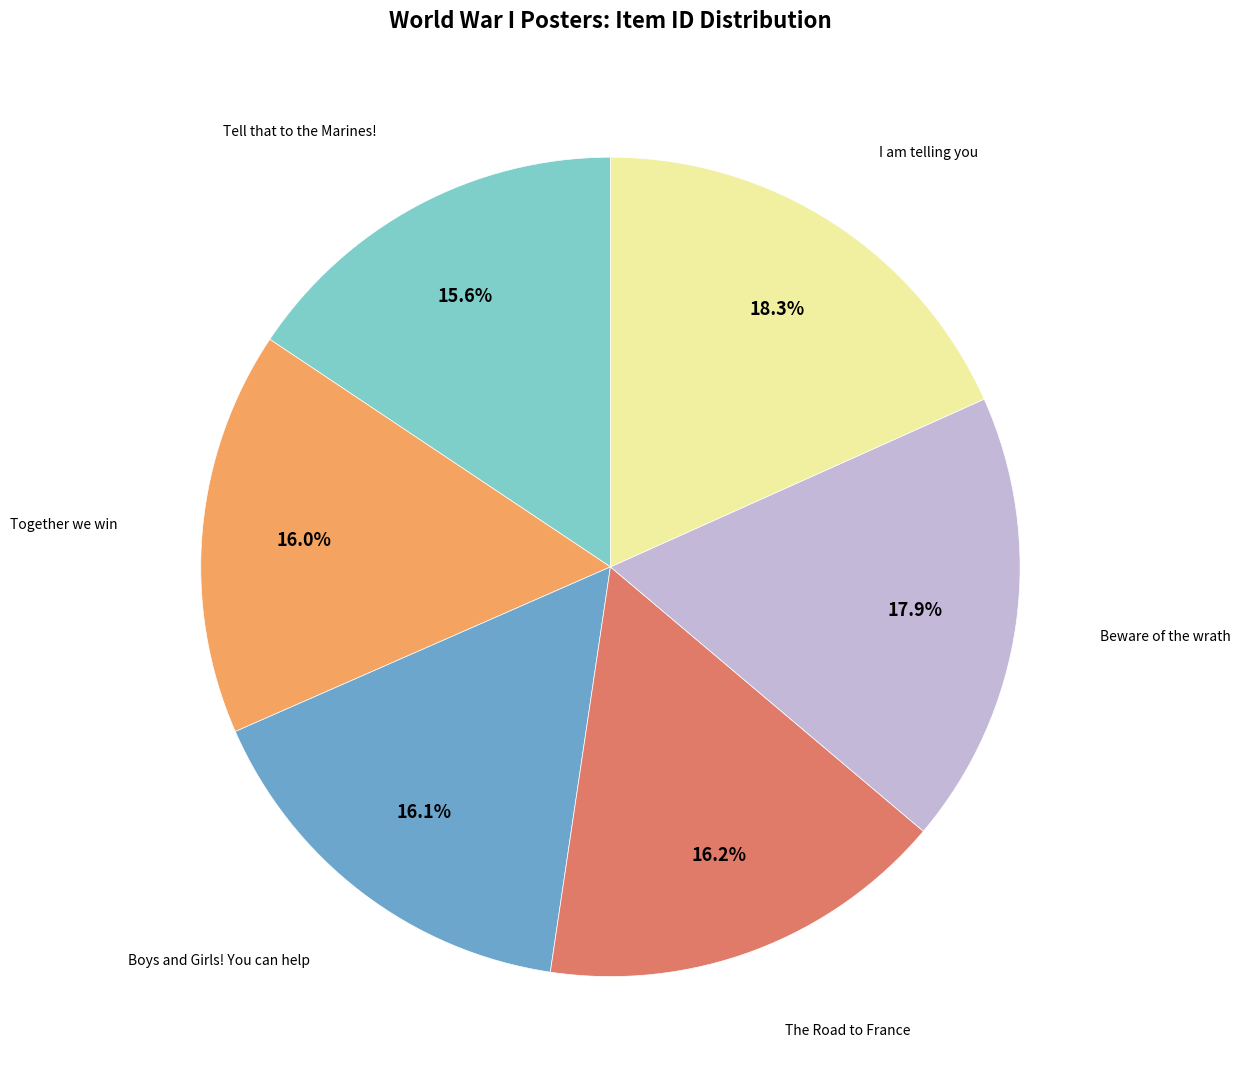

Is there any slice that represents more than half of the pie?

No